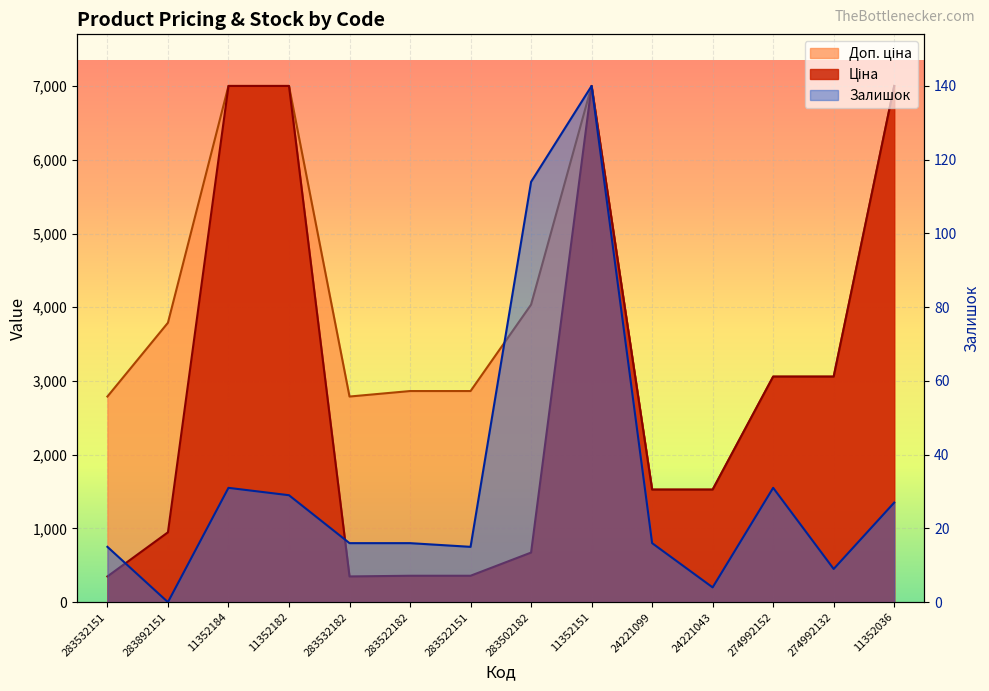

What is the total value across all series at 283892151?

4737.9